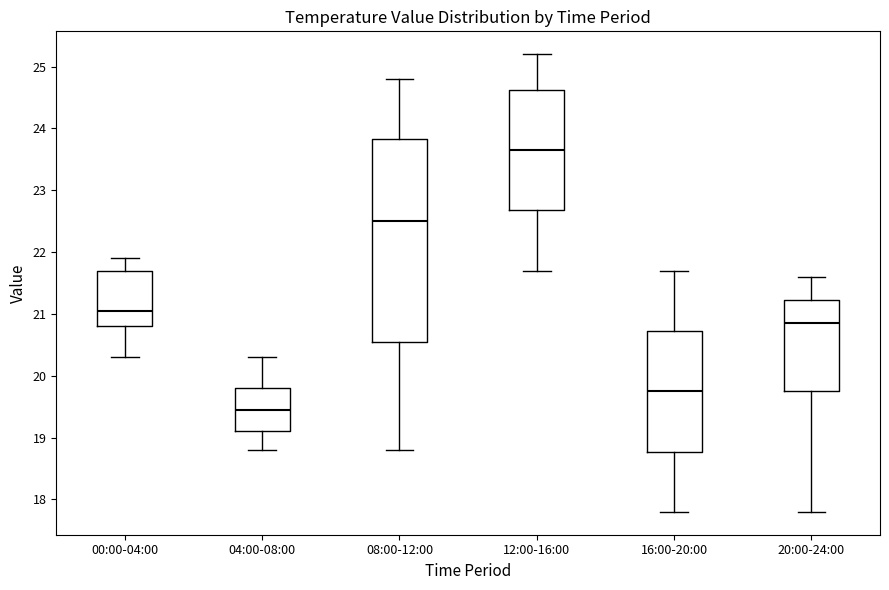

Reading left to right, read every box against the y-axis: the position of its median line, the range the box covers, and the ends of its whiskers. The values are not printed on the chart, so give them approximately, as read against the axis.

00:00-04:00: median 21.1, box 20.8 to 21.7, whiskers 20.3 to 21.9
04:00-08:00: median 19.5, box 19.1 to 19.8, whiskers 18.8 to 20.3
08:00-12:00: median 22.5, box 20.6 to 23.8, whiskers 18.8 to 24.8
12:00-16:00: median 23.7, box 22.7 to 24.6, whiskers 21.7 to 25.2
16:00-20:00: median 19.8, box 18.8 to 20.7, whiskers 17.8 to 21.7
20:00-24:00: median 20.9, box 19.8 to 21.2, whiskers 17.8 to 21.6